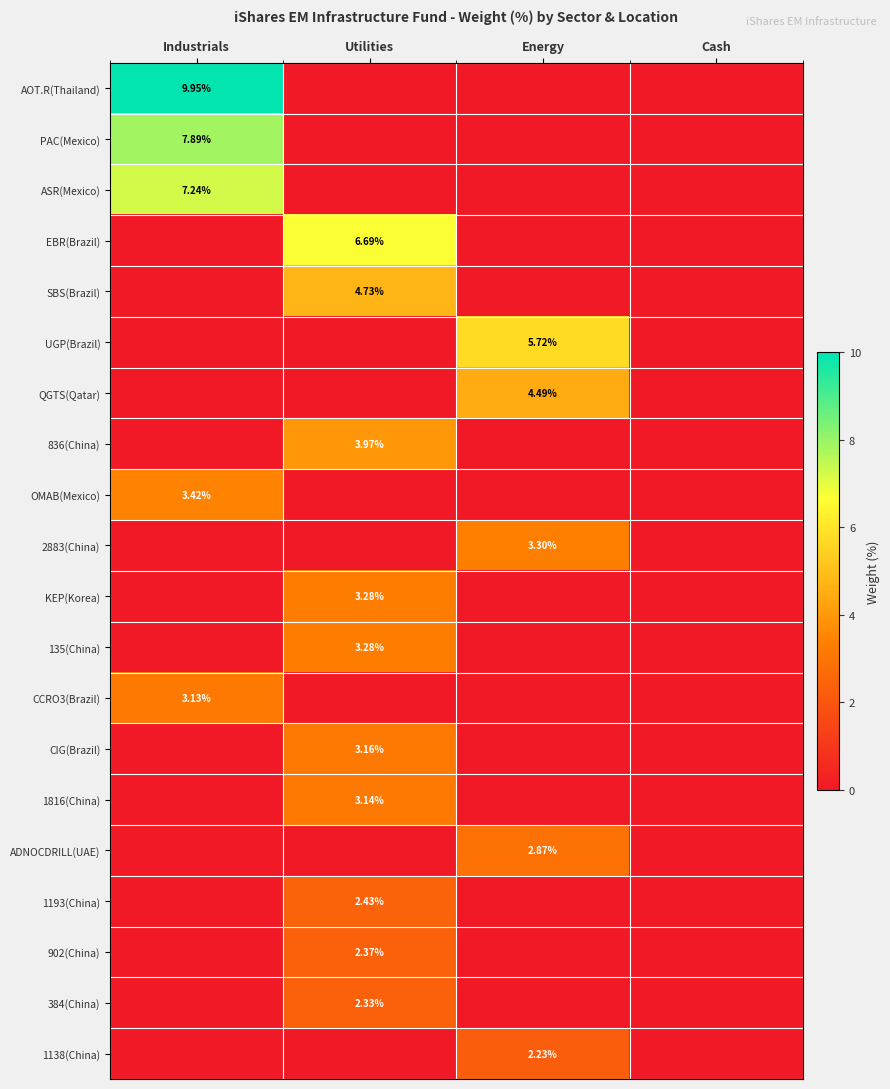

What is the maximum value shown in the chart?

9.9